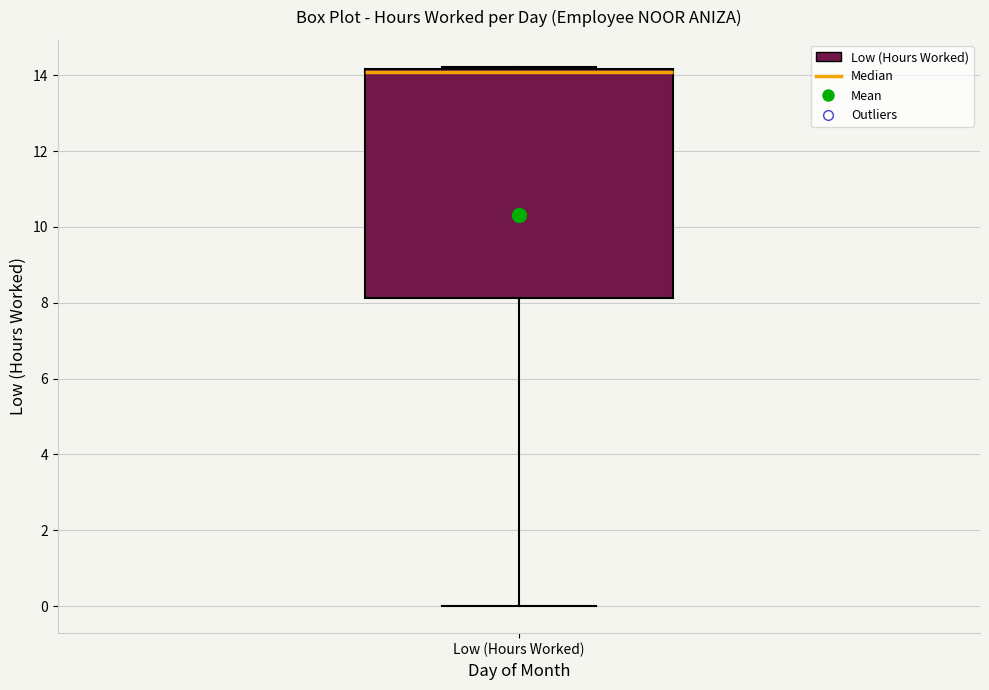

Read this box plot against the y-axis: the position of the median line, the range covered by the box, and the ends of both whiskers. The values are not printed on the chart, so give them approximately, as read against the axis.

median 14.0, box 8.2 to 14.2, whiskers 0.0 to 14.2 (just above the box's upper edge)